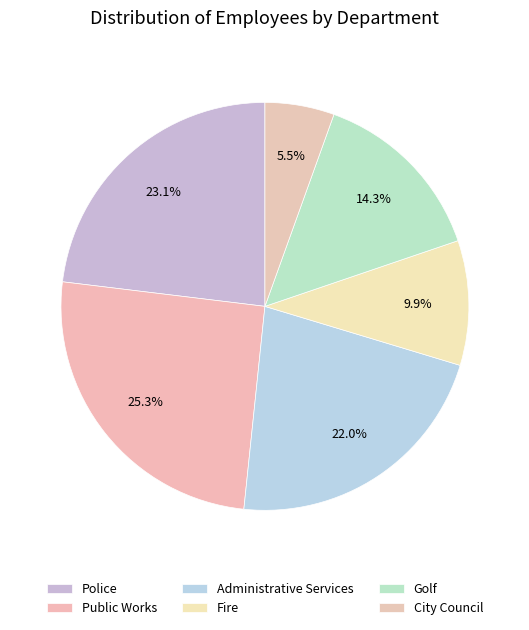

Rank the categories by value from highest to lowest.

Public Works, Police, Administrative Services, Golf, Fire, City Council